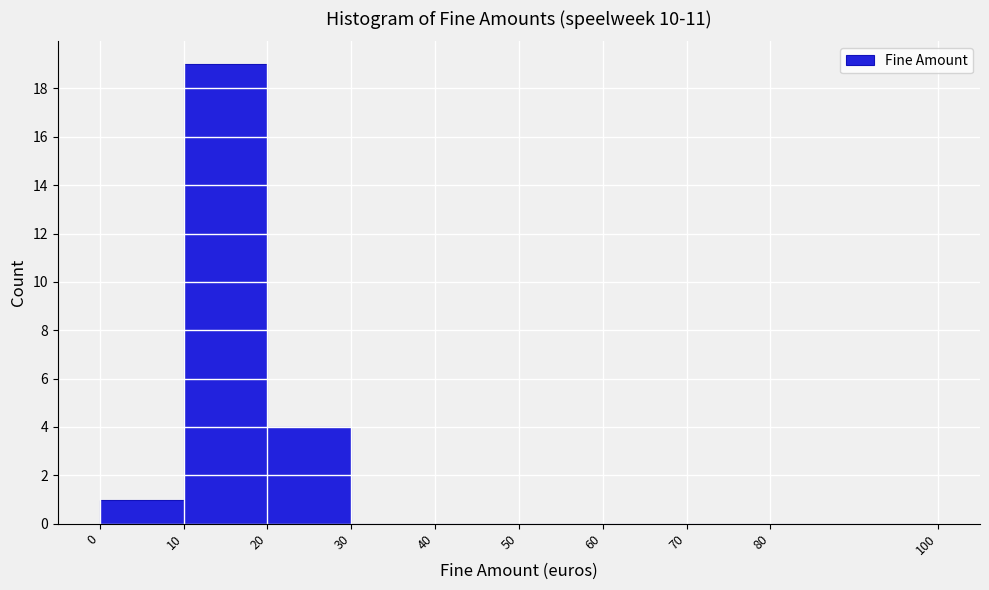

Reading left to right, transcribe this chart: for each bar, give the range it covers on the x-axis and its height. The values are not printed on the chart, so give them approximately, as read against the axis.

0 to 10: 1
10 to 20: 19
20 to 30: 4
30 to 40: 0
40 to 50: 0
50 to 60: 0
60 to 70: 0
70 to 80: 0
80 to 100: 0